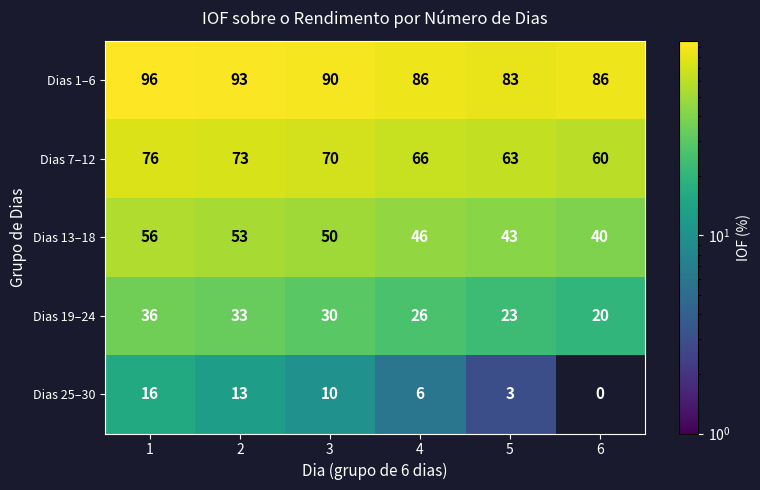

What is the difference between the highest and lowest values at 4?

80